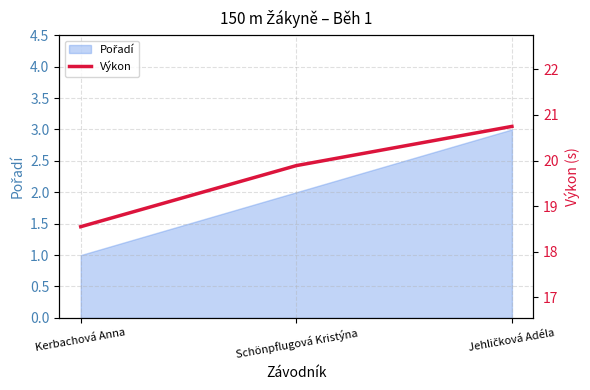

Between Schönpflugová Kristýna and Jehličková Adéla, which is larger?

Jehličková Adéla